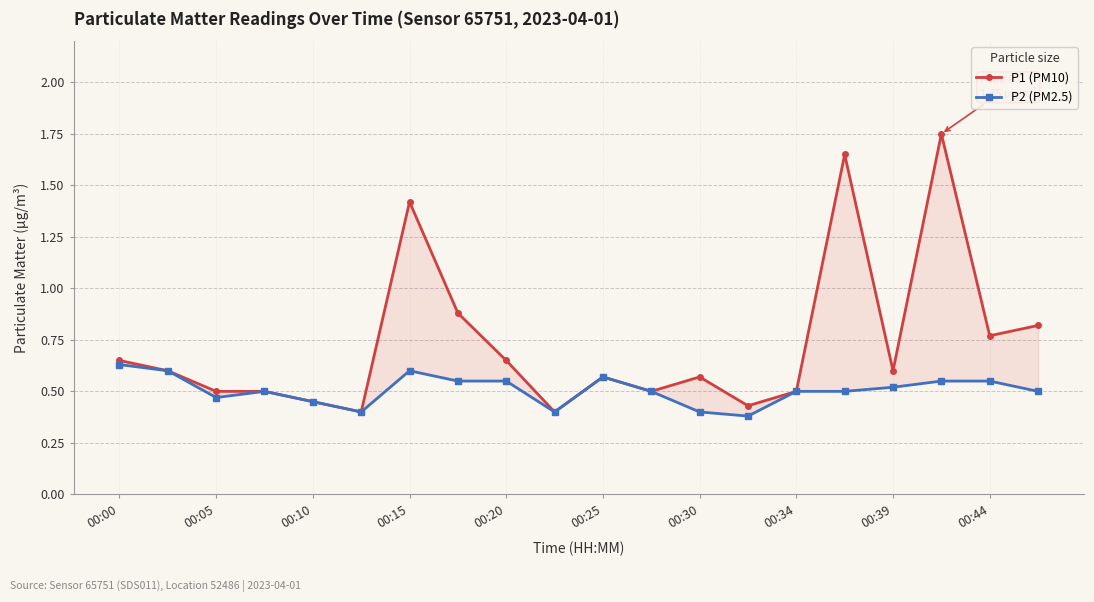

Which series has the widest spread of values?

P1 (PM10)